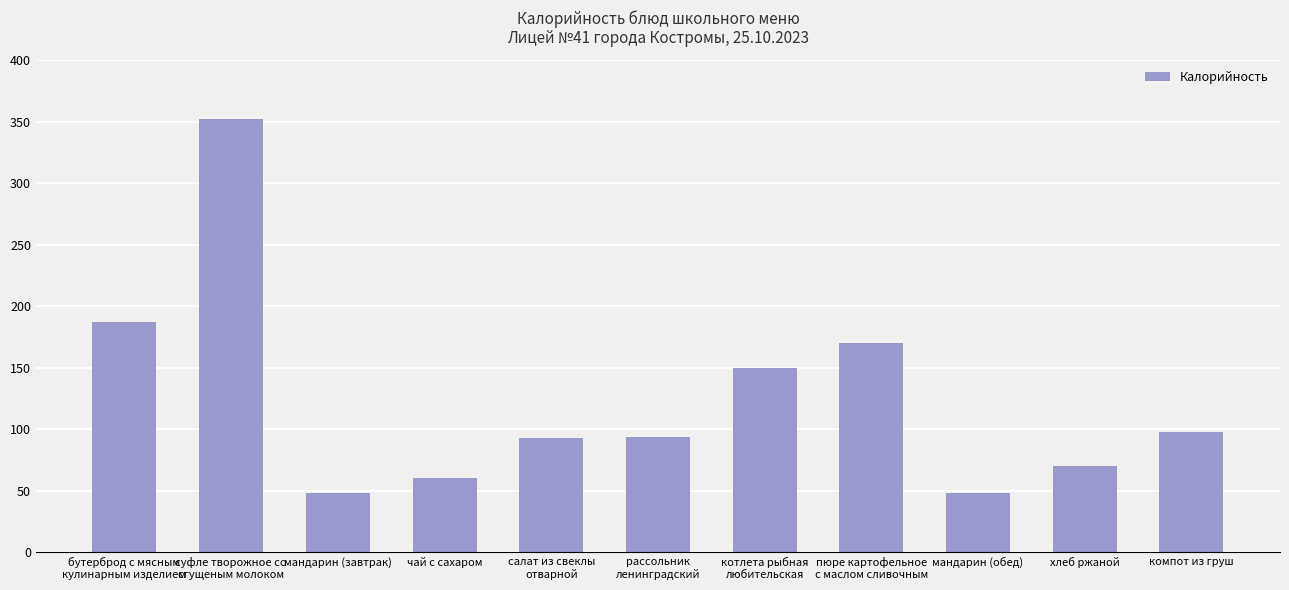

The value at компот из груш is 98. True or false?

True